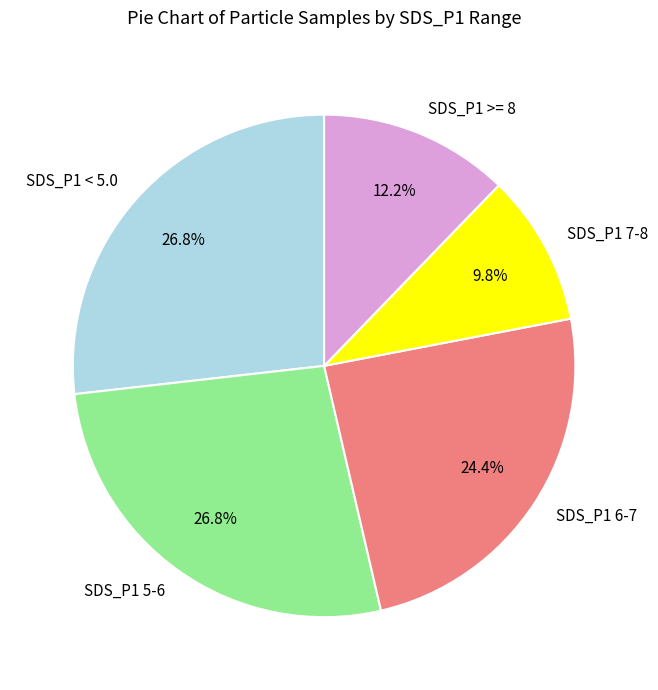

How many slices are in this pie chart?

5